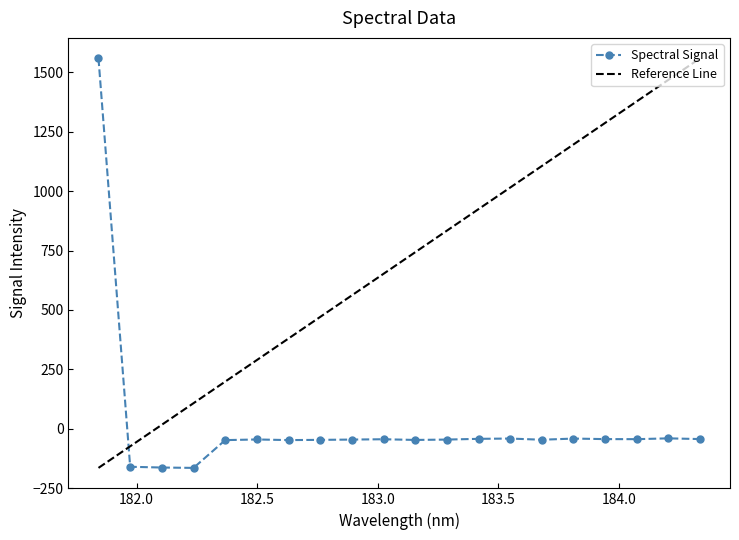

At how many categories does at least one series exceed 1300?

4